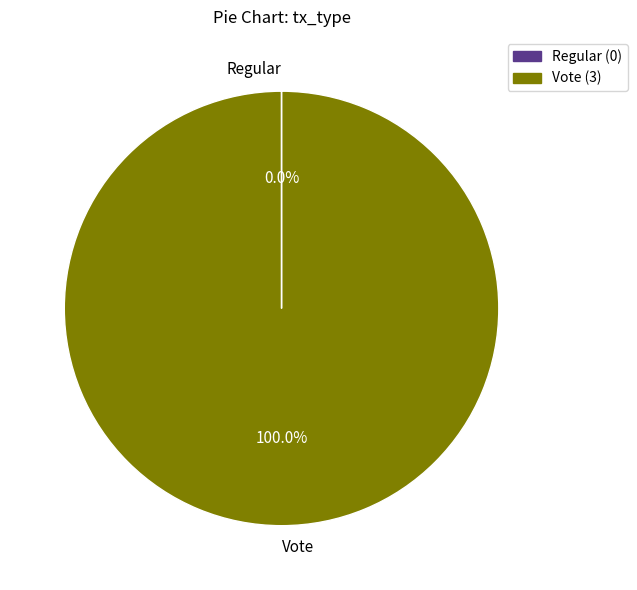

What is the largest slice in the pie chart?

Vote